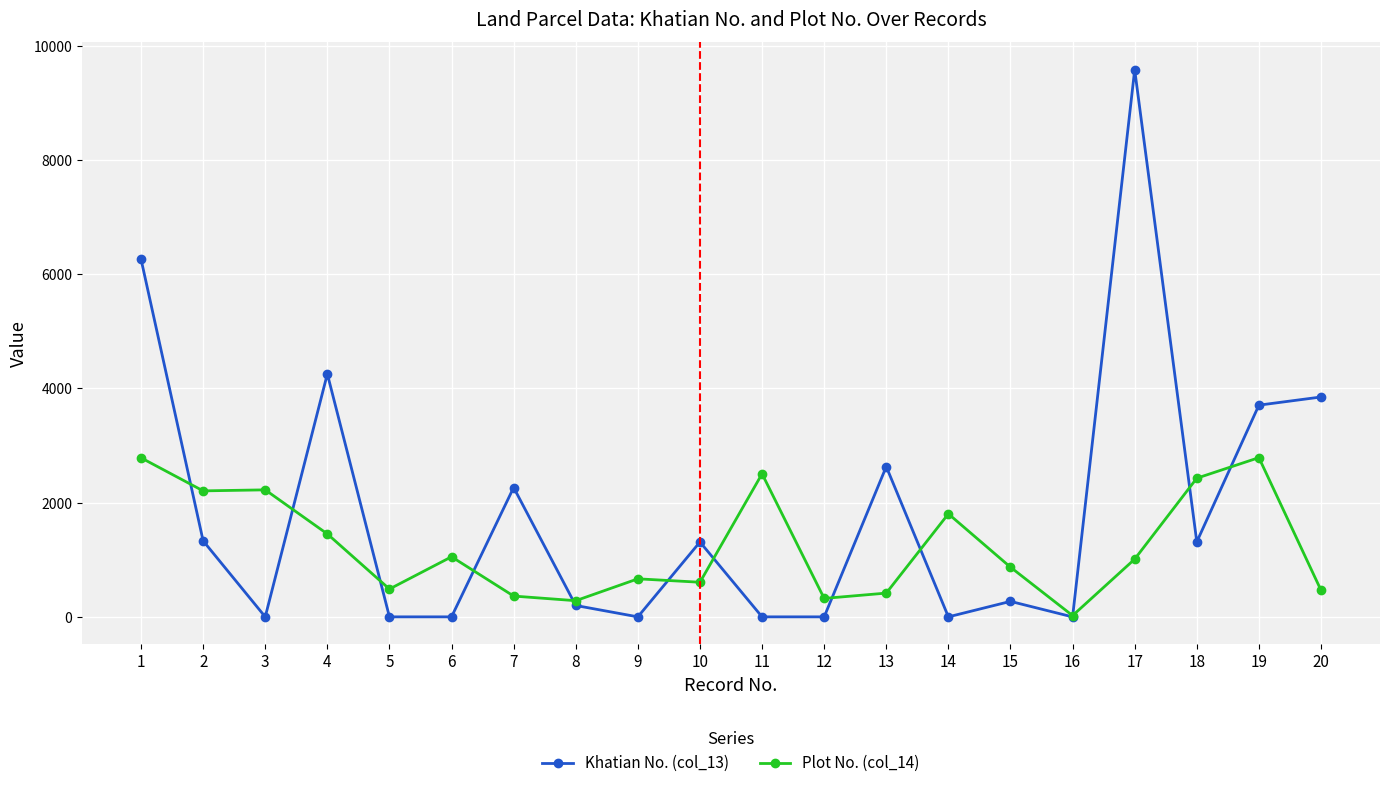

What is the highest value of the Khatian No. (col_13) series?

9582